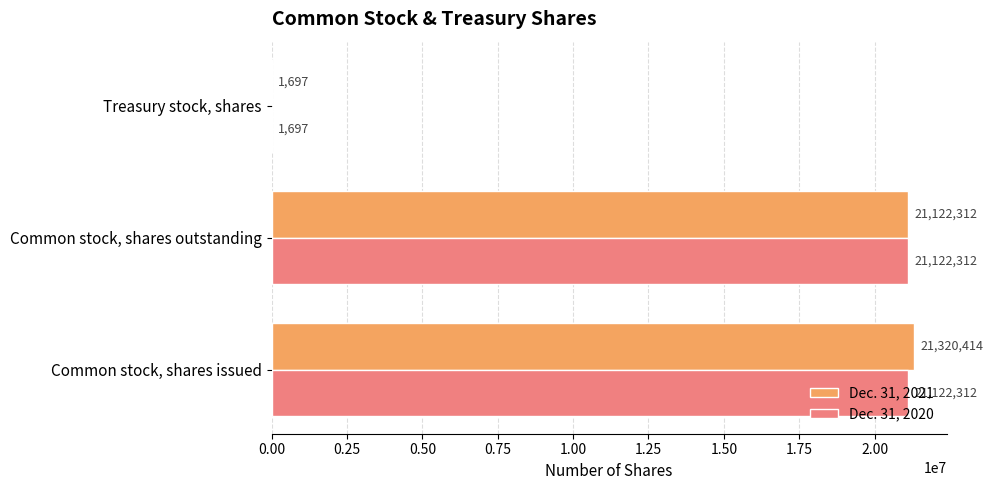

What are all the series names shown in the legend?

Dec. 31, 2021, Dec. 31, 2020